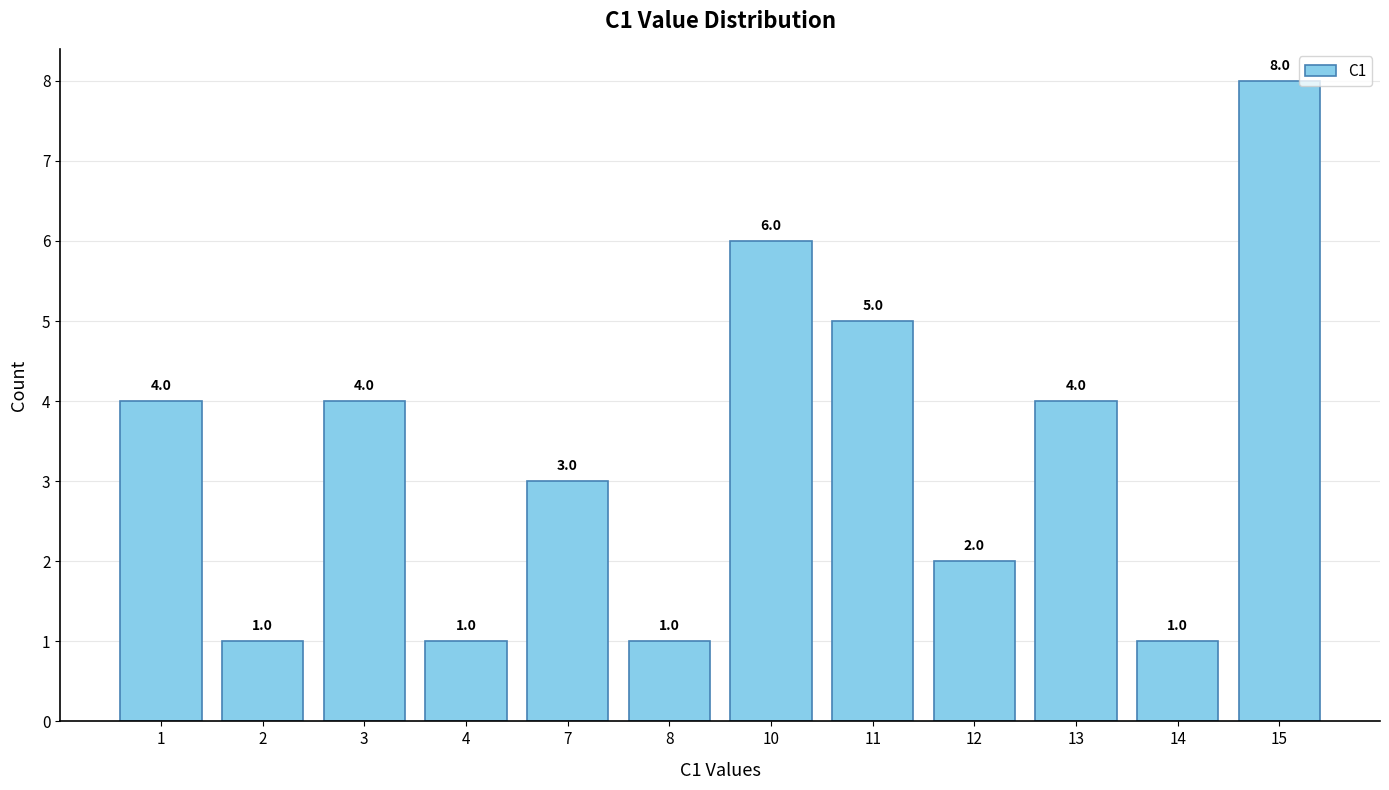

The value at 12 is 2. True or false?

True